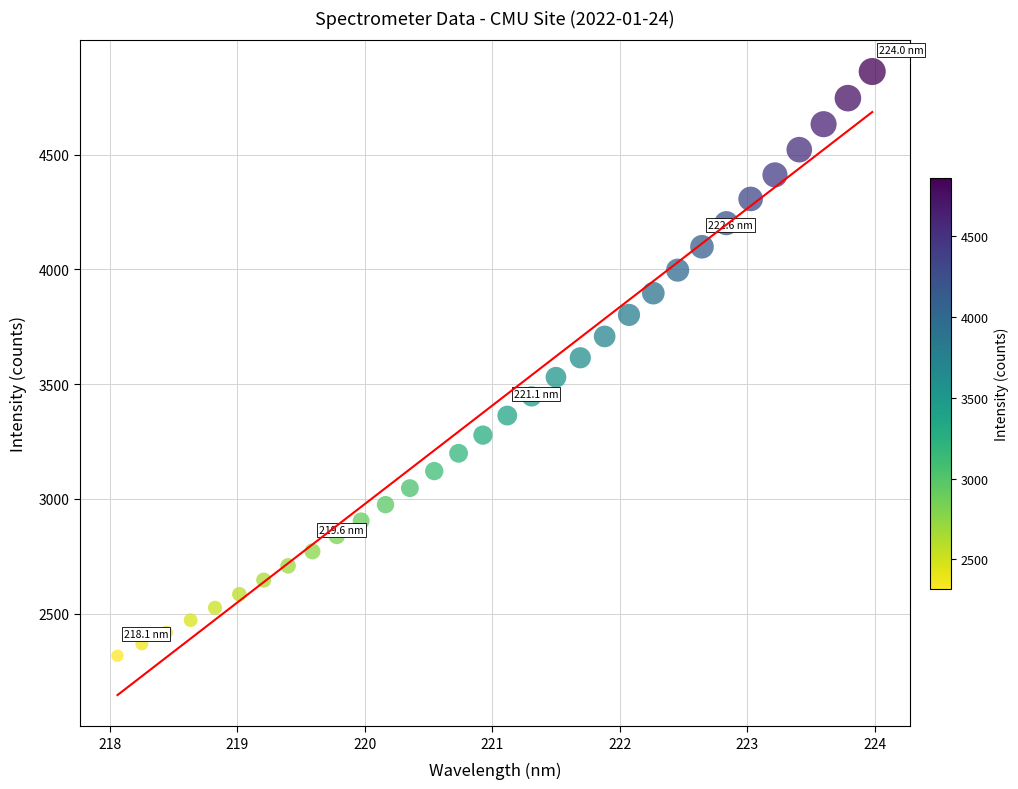

What is the range of X values (max minus min)?

5.9